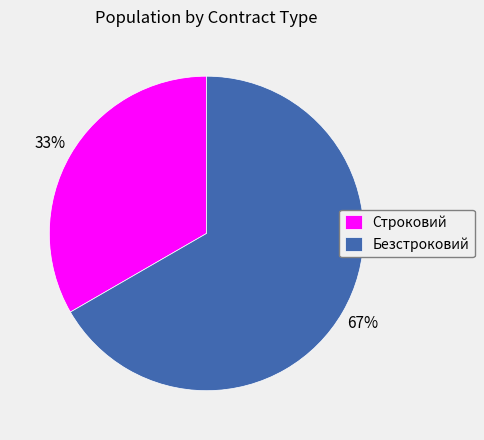

To the nearest percent, what percentage of the pie is Строковий?

33%